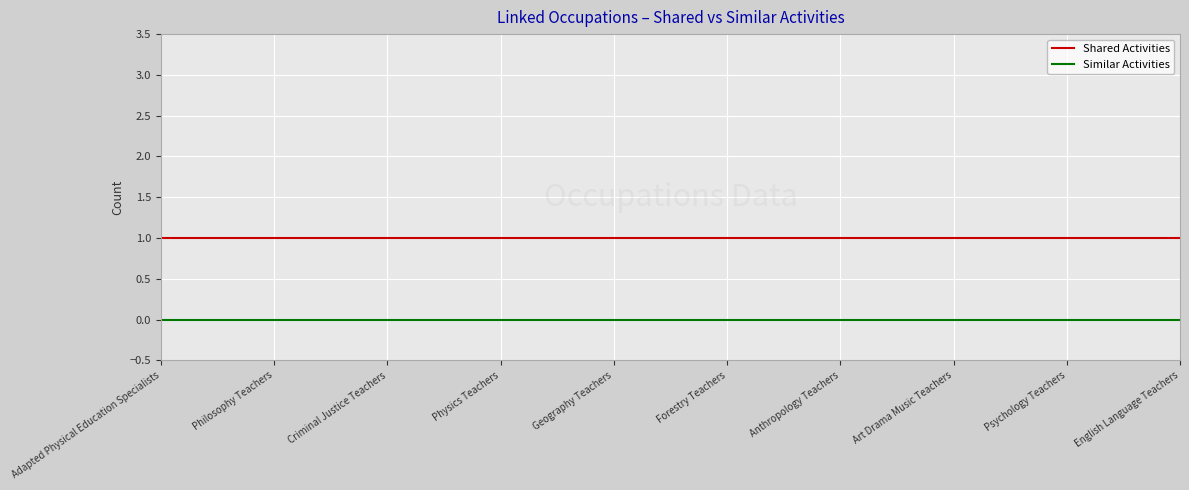

True or false: Similar Activities and Shared Activities intersect in this chart.

False